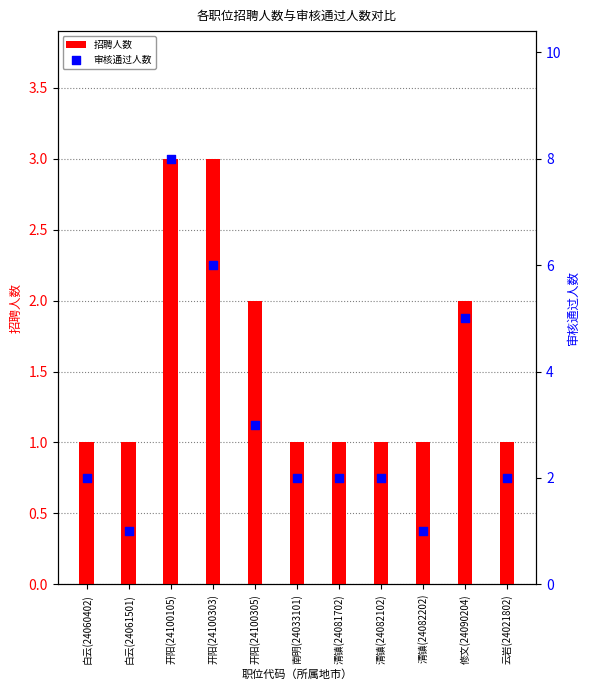

Which series has the largest Y range (max minus min)?

审核通过人数